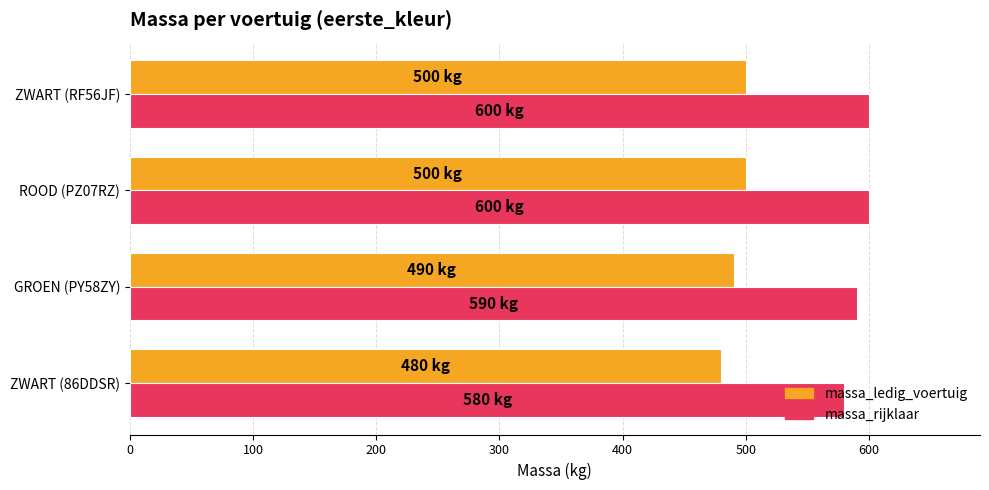

Is the value of massa_rijklaar at ROOD (PZ07RZ) greater than the value of massa_ledig_voertuig at GROEN (PY58ZY)?

Yes